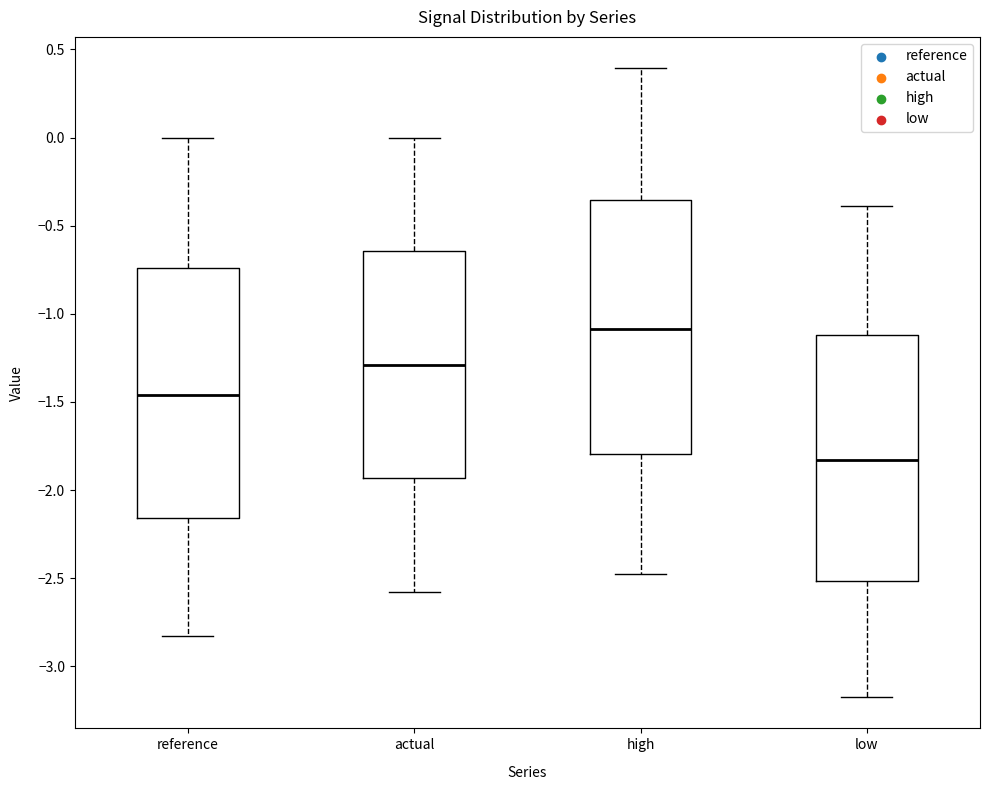

Reading left to right, read every box against the y-axis: the position of its median line, the range the box covers, and the ends of its whiskers. The values are not printed on the chart, so give them approximately, as read against the axis.

reference: median -1.45, box -2.15 to -0.75, whiskers -2.85 to 0.00
actual: median -1.30, box -1.95 to -0.65, whiskers -2.60 to 0.00
high: median -1.10, box -1.80 to -0.35, whiskers -2.50 to 0.40
low: median -1.85, box -2.50 to -1.10, whiskers -3.15 to -0.40